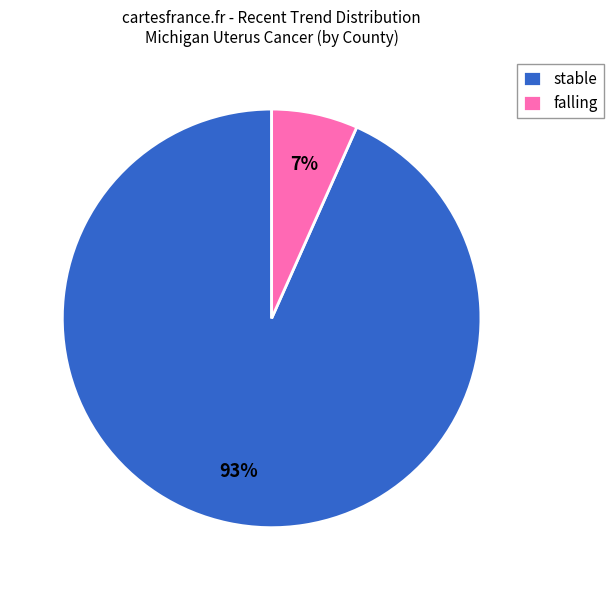

Count the number of slices in the pie.

2